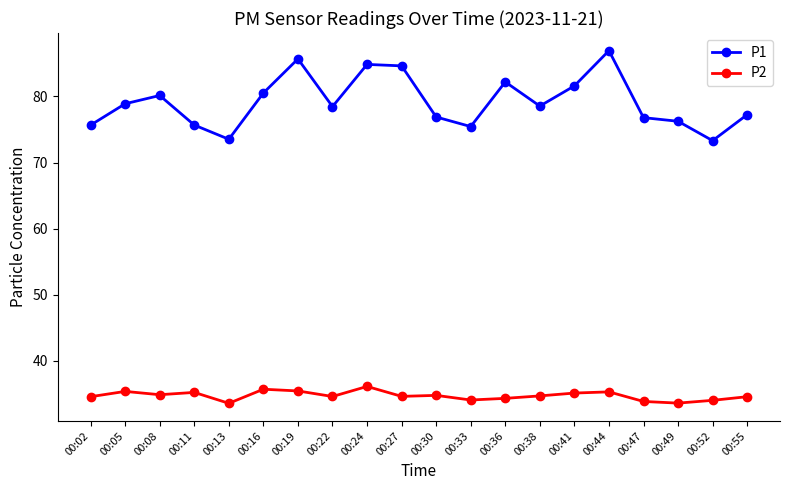

True or false: P1 and P2 cross at least once.

False